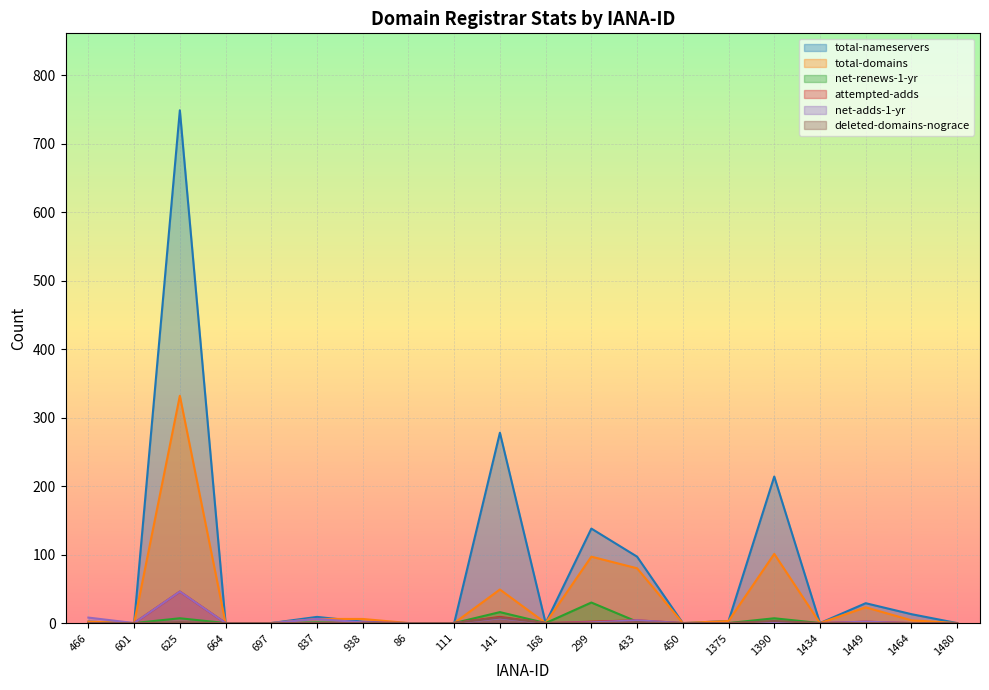

At which label does total-nameservers reach its minimum?

601